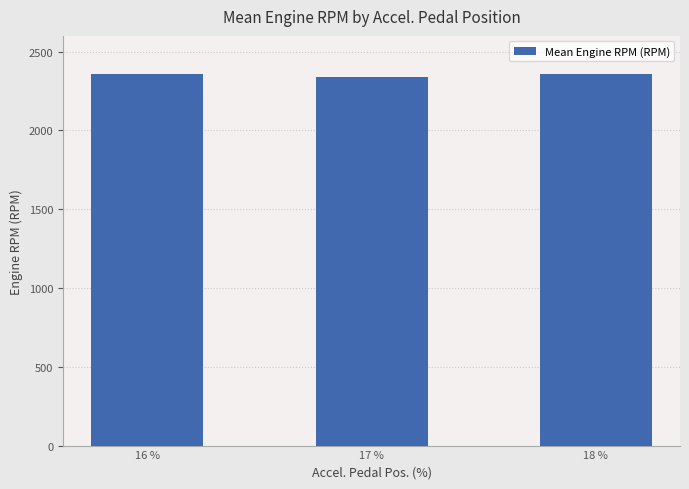

Where does the data first go above 2355?

16 %